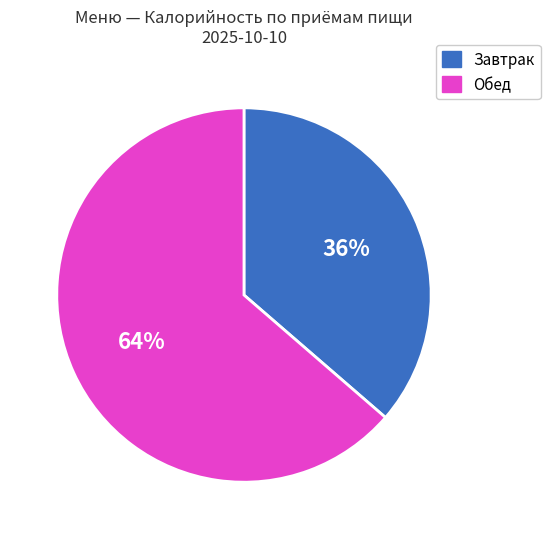

What is the smallest slice in the pie chart?

Завтрак